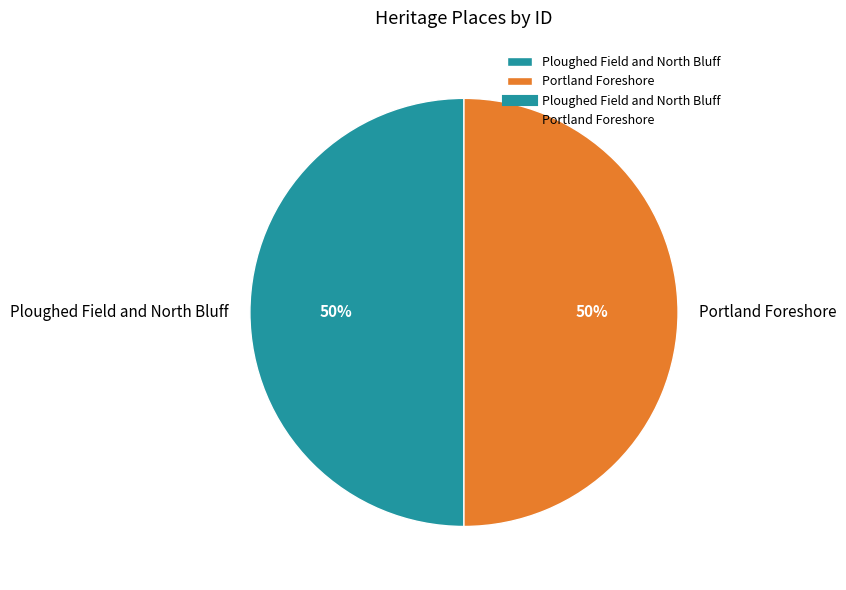

What percentage is the Ploughed Field and North Bluff slice, to the nearest percent?

50%